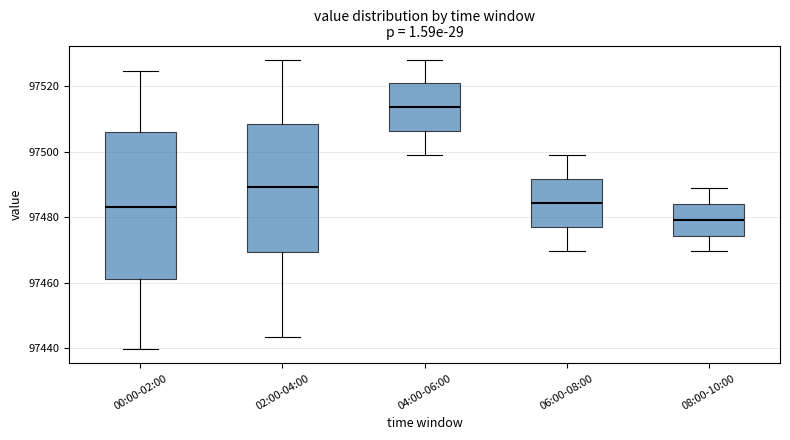

Comparing the boxes themselves (not the whiskers), which one is the tallest?

00:00-02:00